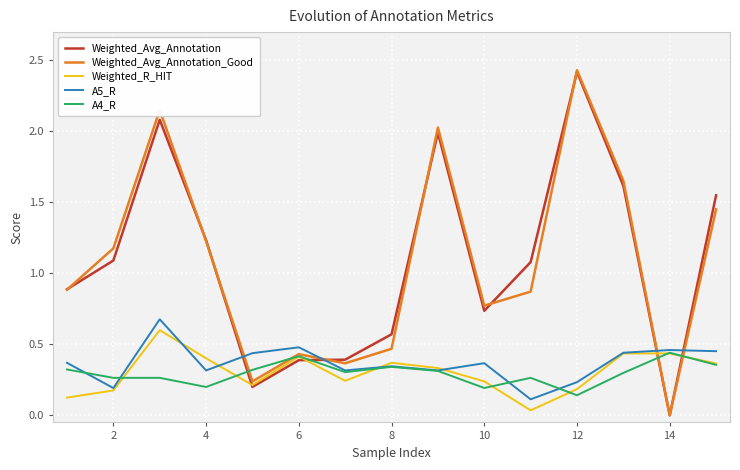

How many intersections are there between Weighted_Avg_Annotation and A4_R?

4